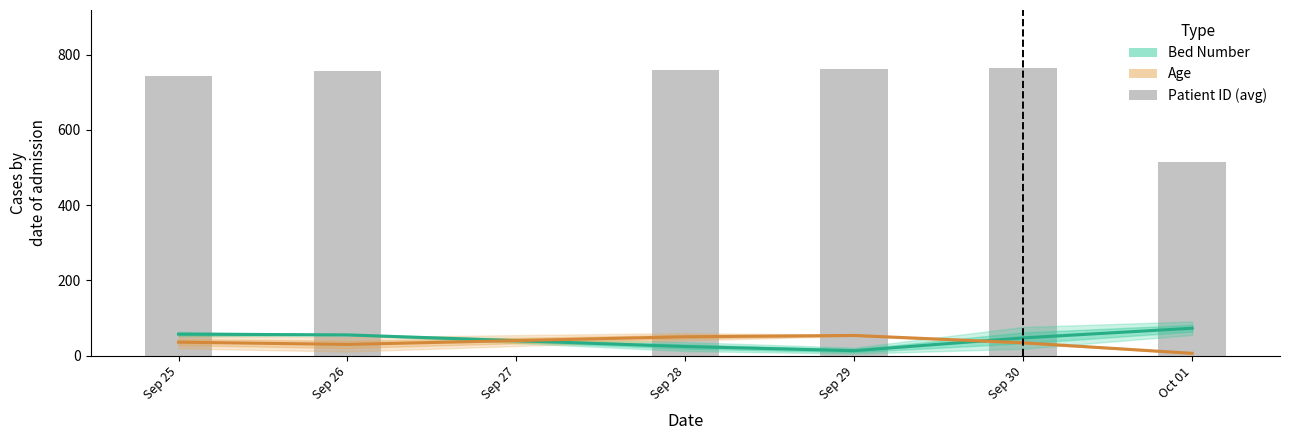

True or false: Patient ID (avg) has a value of 1046.1 at Sep 28.

False